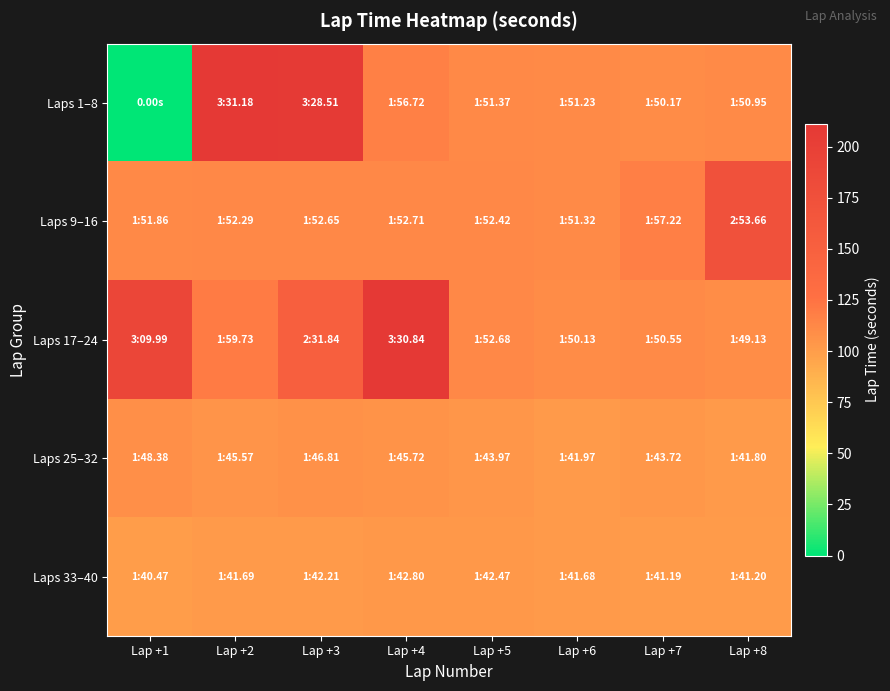

At which category does the chart reach its minimum across all series?

Lap +1